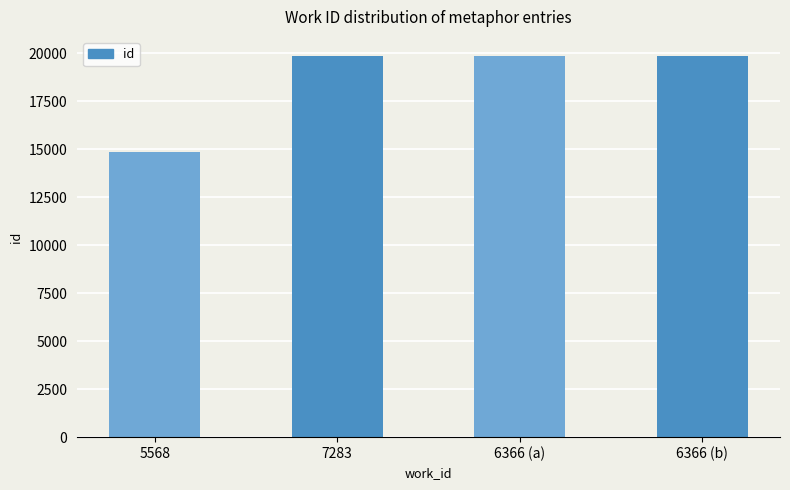

Read the value at 6366 (a), to the nearest 100.

19900